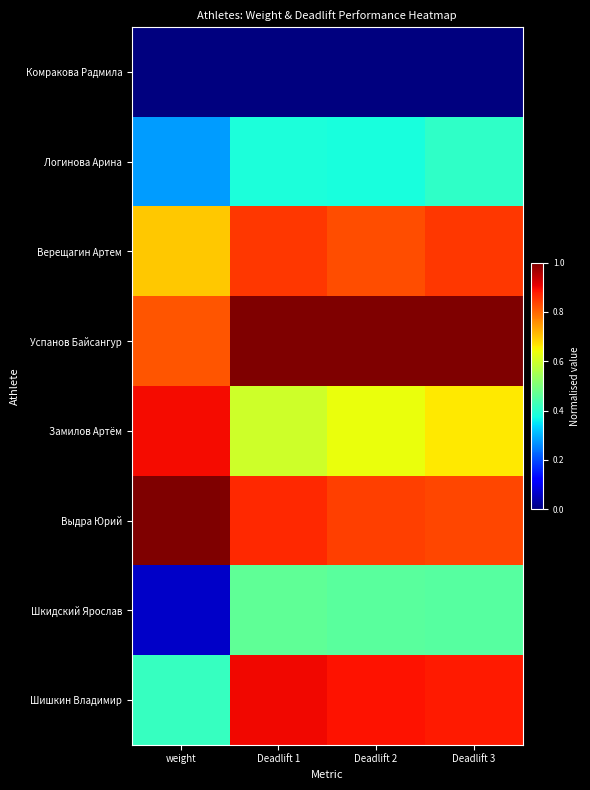

Reading left to right, list all the values displayed in this chart.

Комракова Радмила: weight=0.0	Deadlift 1=0.0	Deadlift 2=0.0	Deadlift 3=0.0
Логинова Арина: weight=0.3	Deadlift 1=0.4	Deadlift 2=0.4	Deadlift 3=0.4
Верещагин Артем: weight=0.7	Deadlift 1=0.8	Deadlift 2=0.8	Deadlift 3=0.9
Успанов Байсангур: weight=0.8	Deadlift 1=1.0	Deadlift 2=1.0	Deadlift 3=1.0
Замилов Артём: weight=0.9	Deadlift 1=0.6	Deadlift 2=0.6	Deadlift 3=0.7
Выдра Юрий: weight=1.0	Deadlift 1=0.9	Deadlift 2=0.8	Deadlift 3=0.8
Шкидский Ярослав: weight=0.1	Deadlift 1=0.5	Deadlift 2=0.5	Deadlift 3=0.5
Шишкин Владимир: weight=0.4	Deadlift 1=0.9	Deadlift 2=0.9	Deadlift 3=0.9